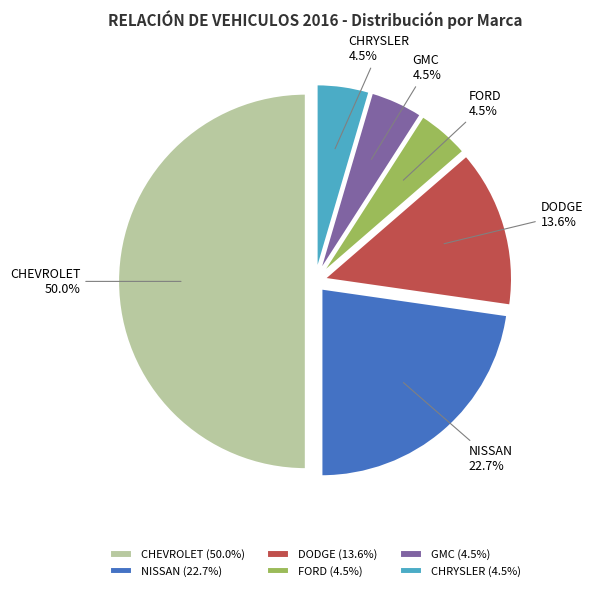

How many segments does this pie chart have?

6